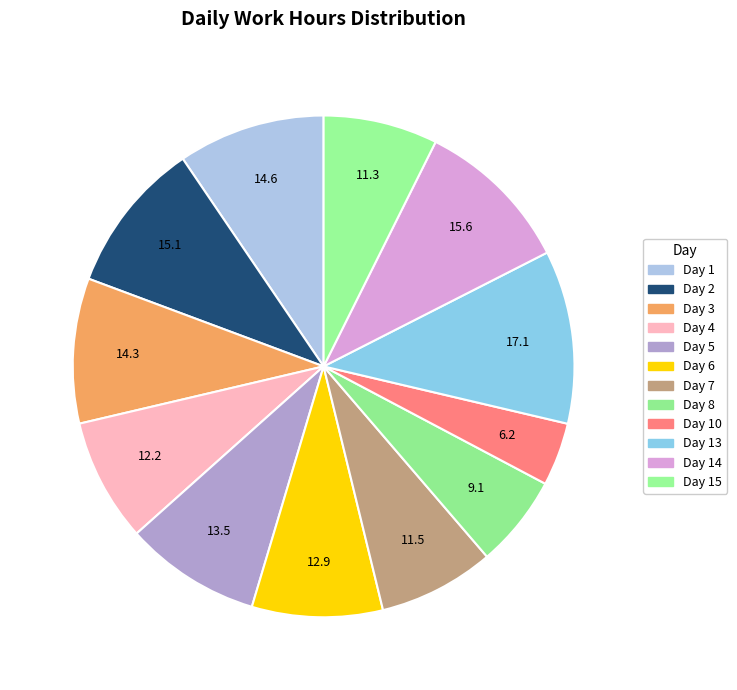

To the nearest percent, what is the average slice percentage?

8%